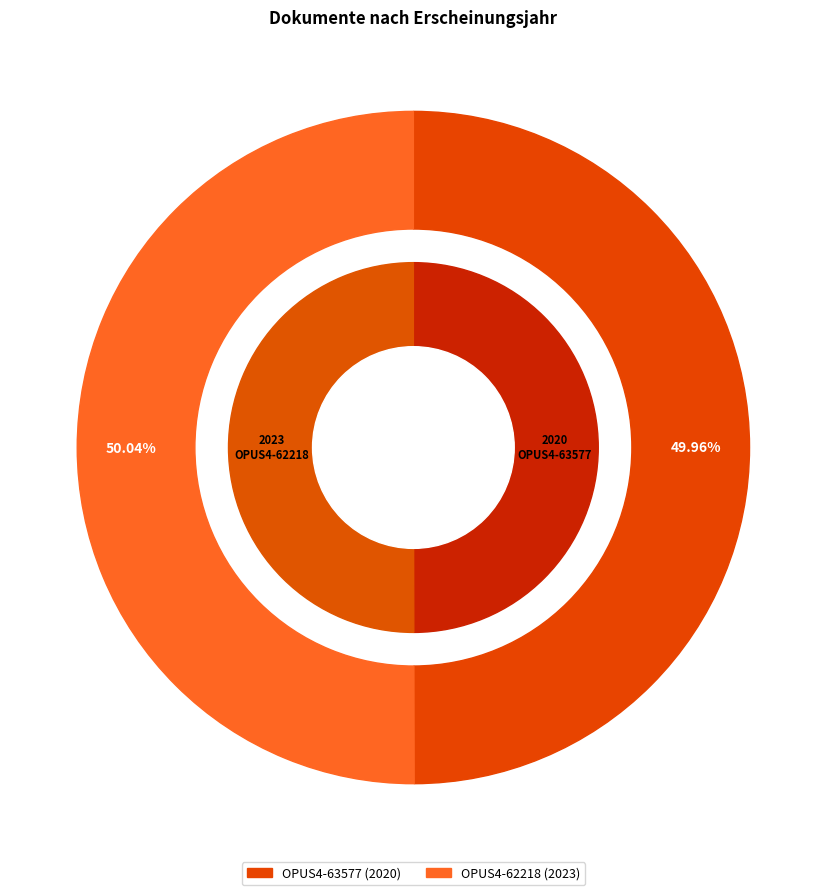

How many slices are in this pie chart?

2